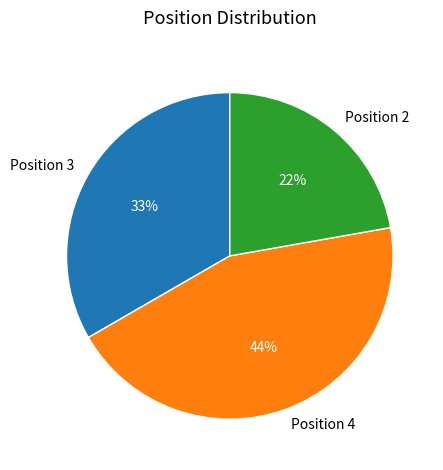

How many slices are in this pie chart?

3